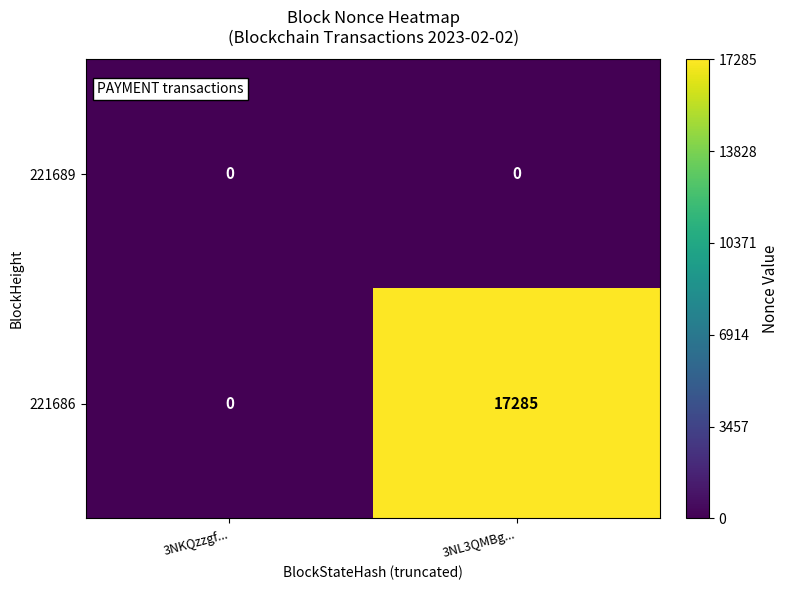

At which label is 221686 closest to 8642?

3NKQzzgf...